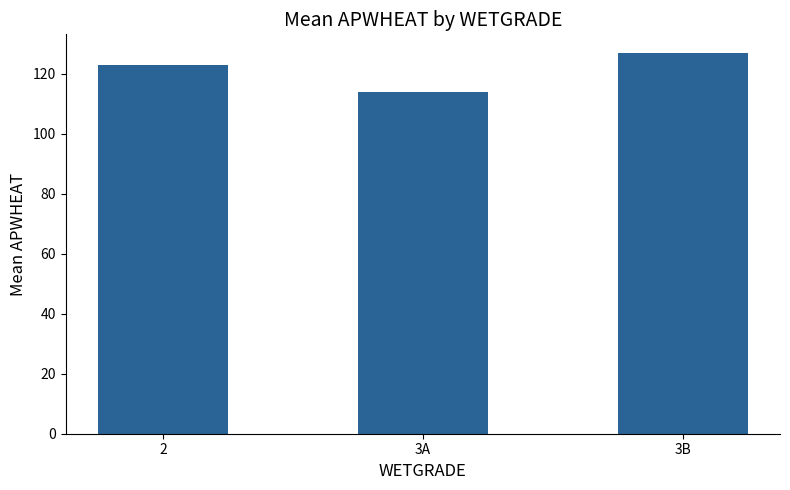

List the labels in order of value, largest first.

3B, 2, 3A